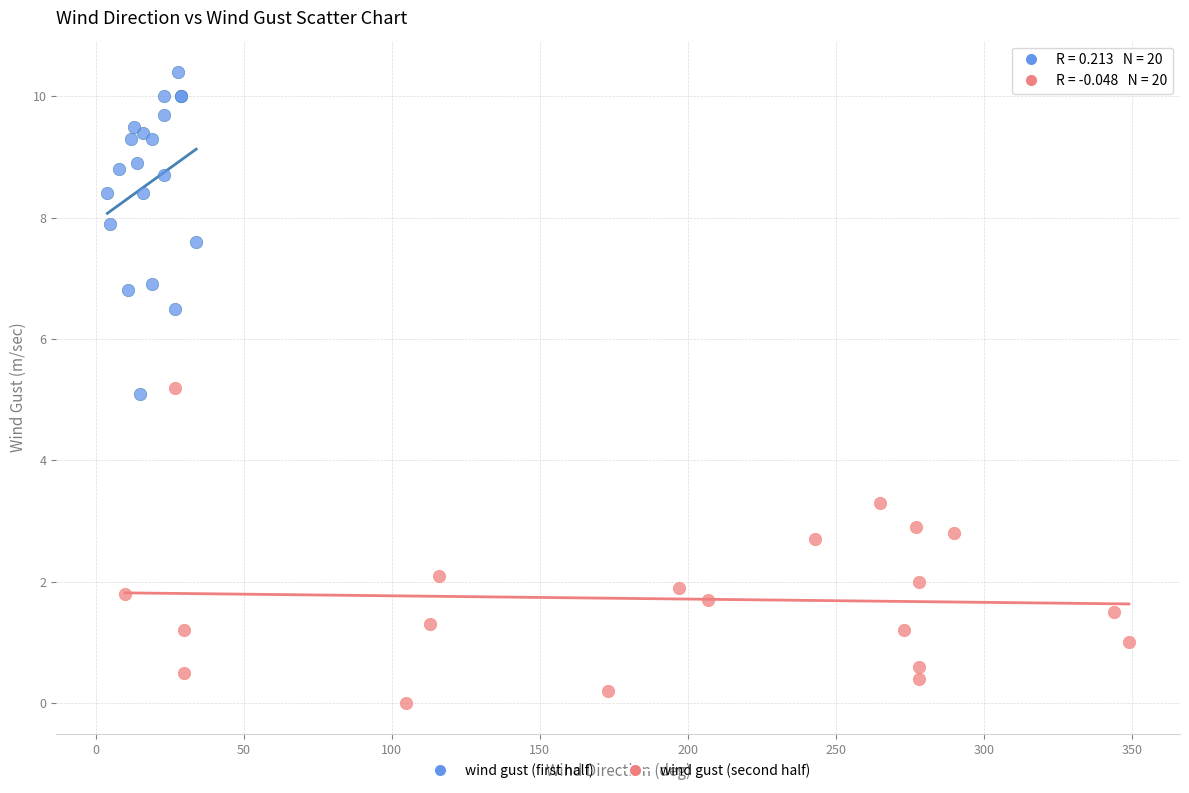

Which series has the widest spread of Y values?

wind gust (first half)